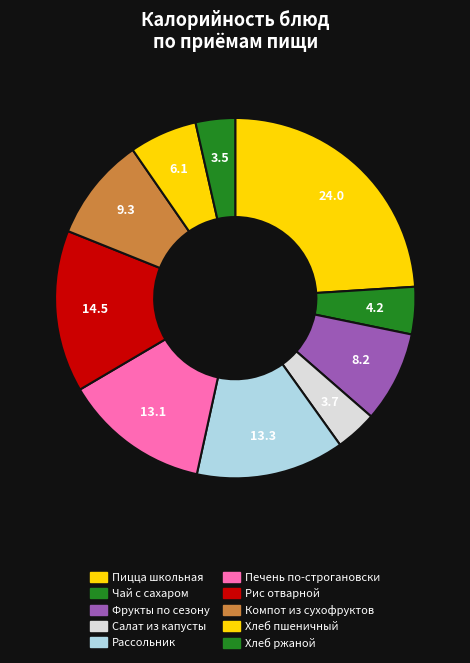

How many segments does this pie chart have?

10